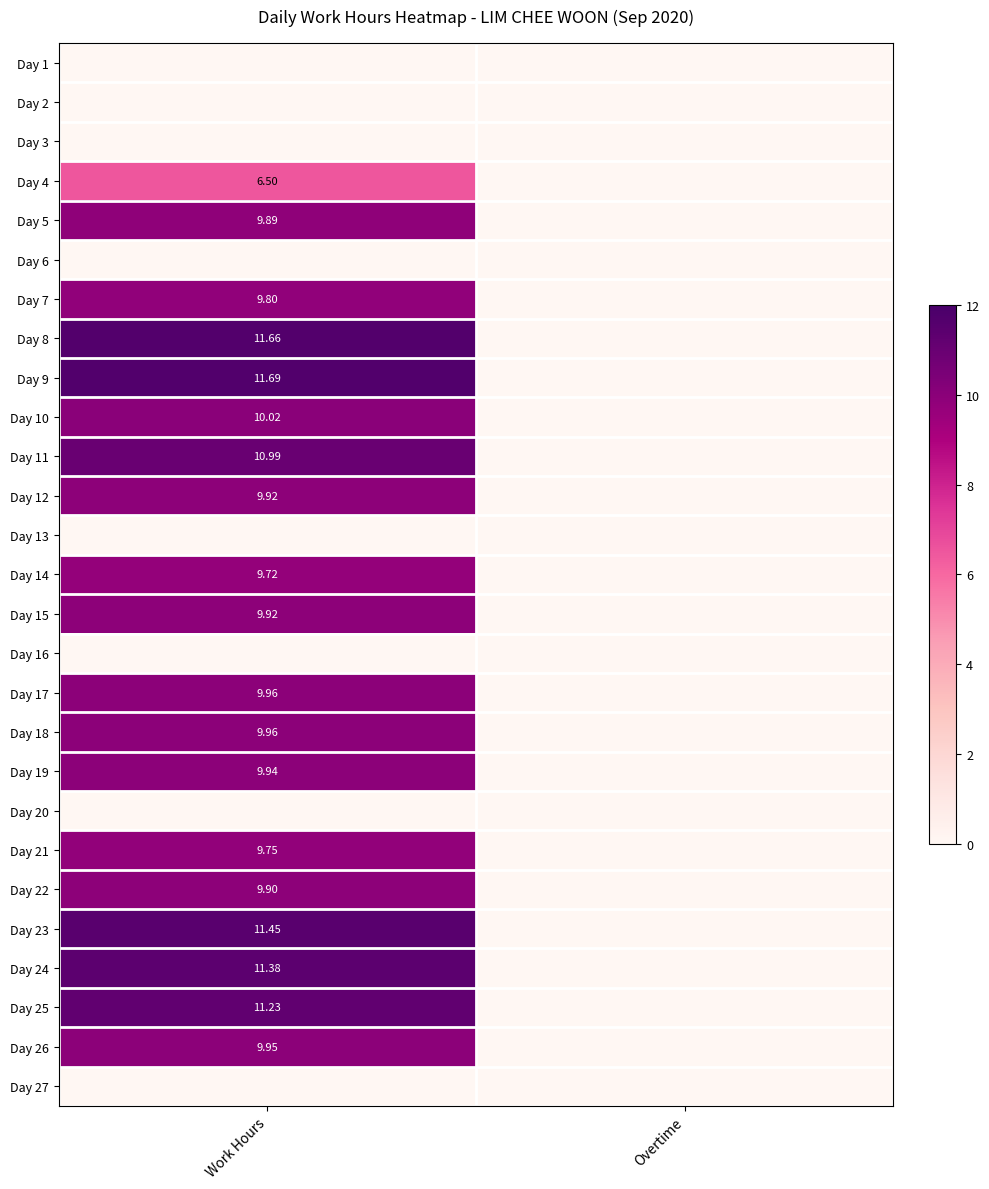

What value does the Day 17 series have at Work Hours?

10.0